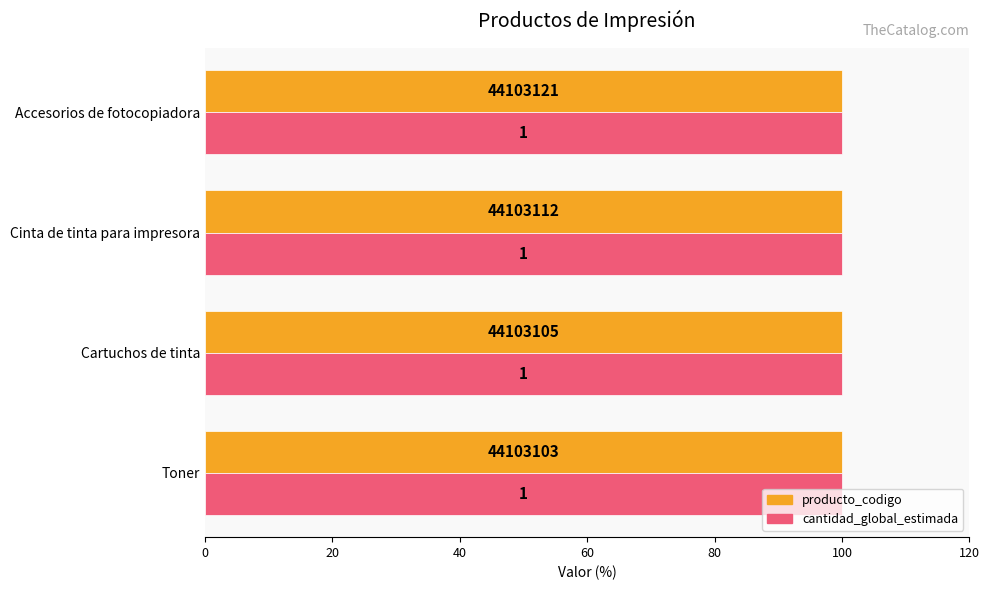

Rank the series at 0 from lowest to highest value.

cantidad_global_estimada, producto_codigo